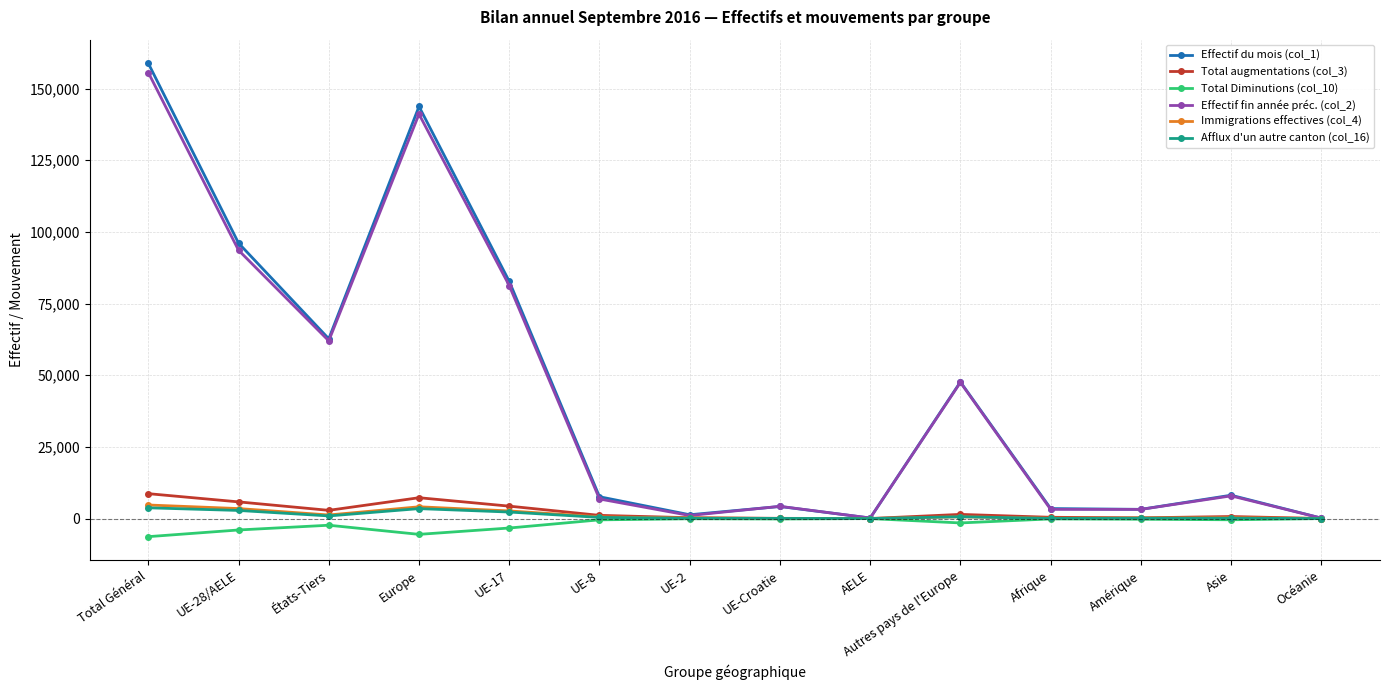

Which series has the largest range (max minus min)?

Effectif du mois (col_1)